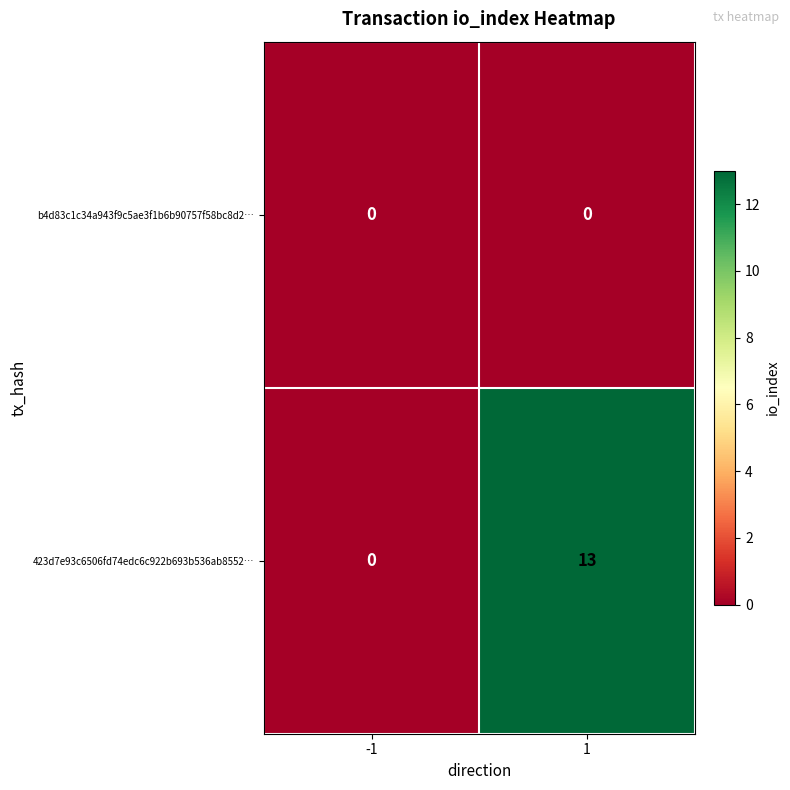

What is the total value across all series at 1?

13